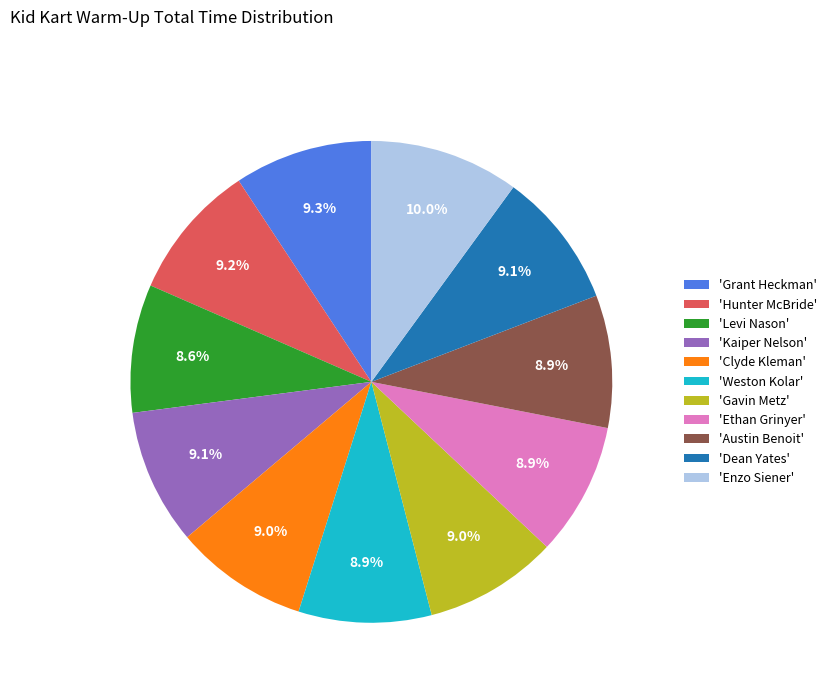

What is the largest slice in the pie chart?

'Enzo Siener'